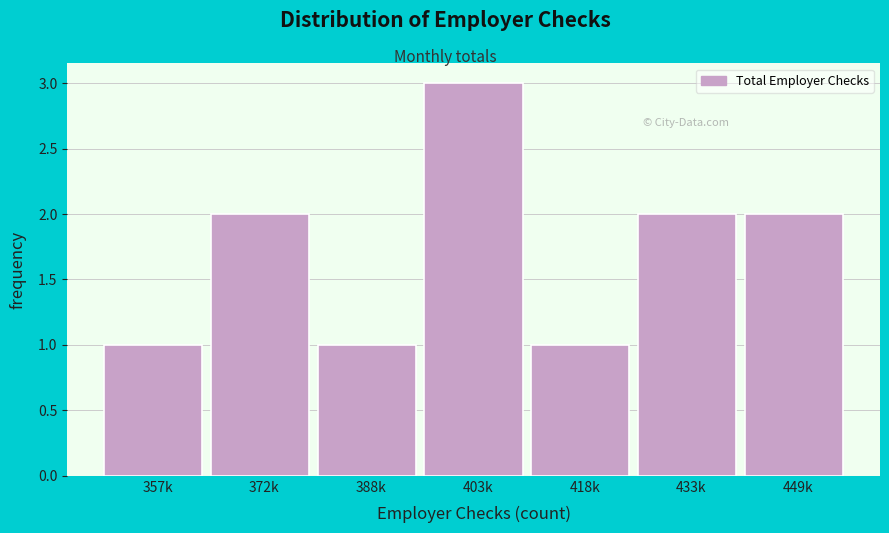

Reading left to right, extract all data points from this chart.

357k=1	372k=2	388k=1	403k=3	418k=1	433k=2	449k=2